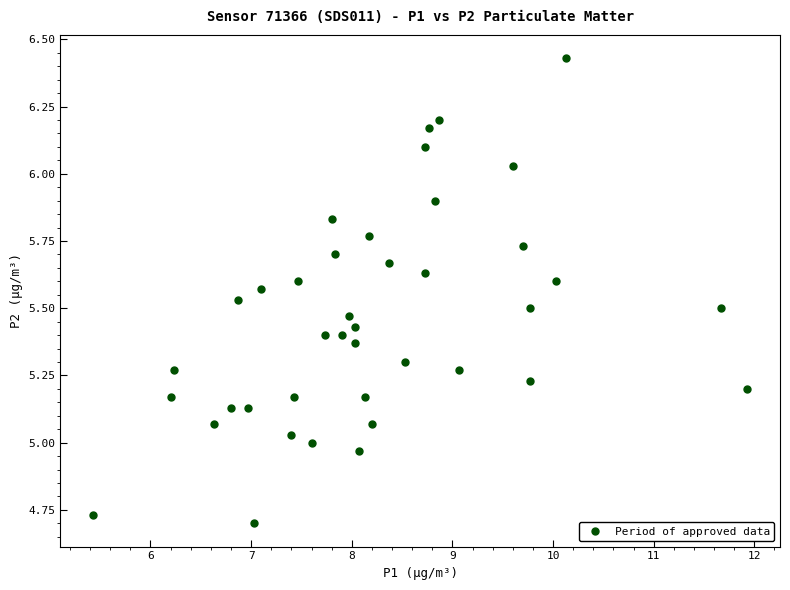

What is the range of Y values (max minus min)?

1.7